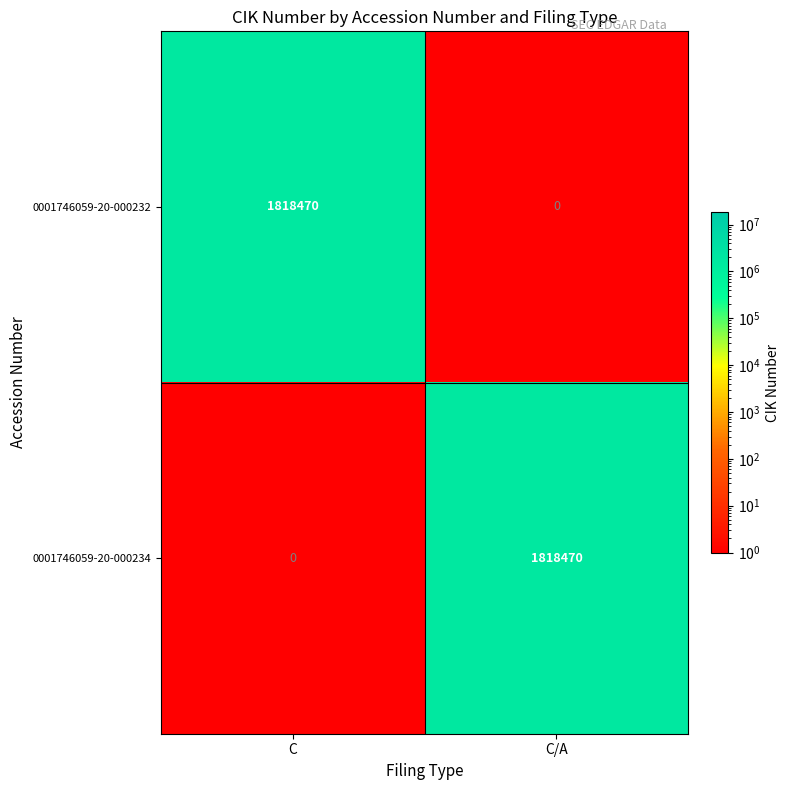

What is the spread (max minus min) of values at C/A?

1818470